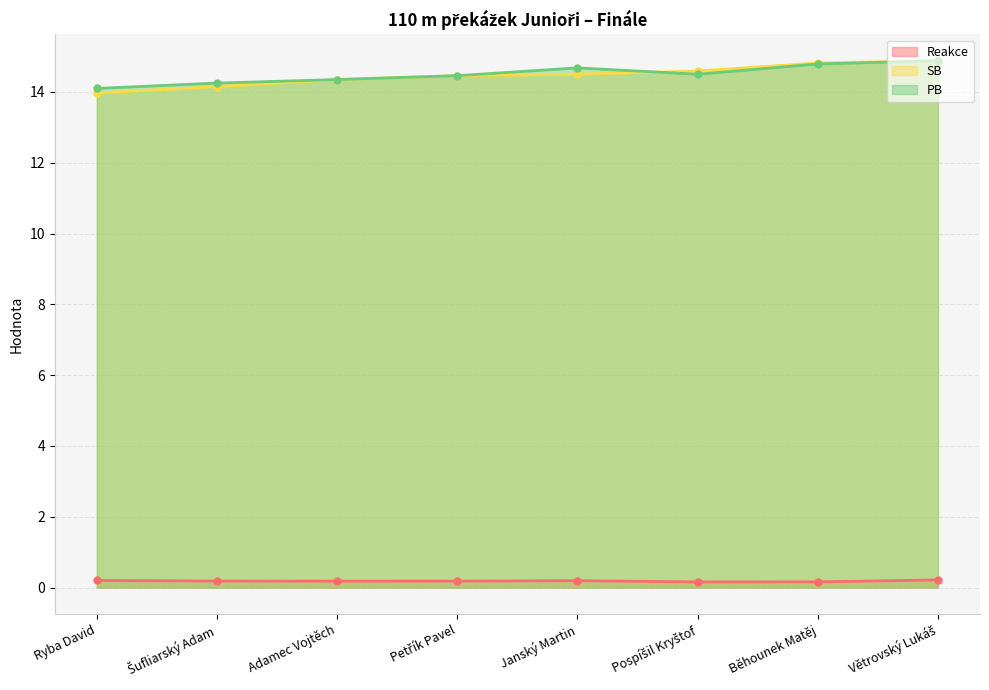

What is the label of the 2nd point from the right?

Běhounek Matěj